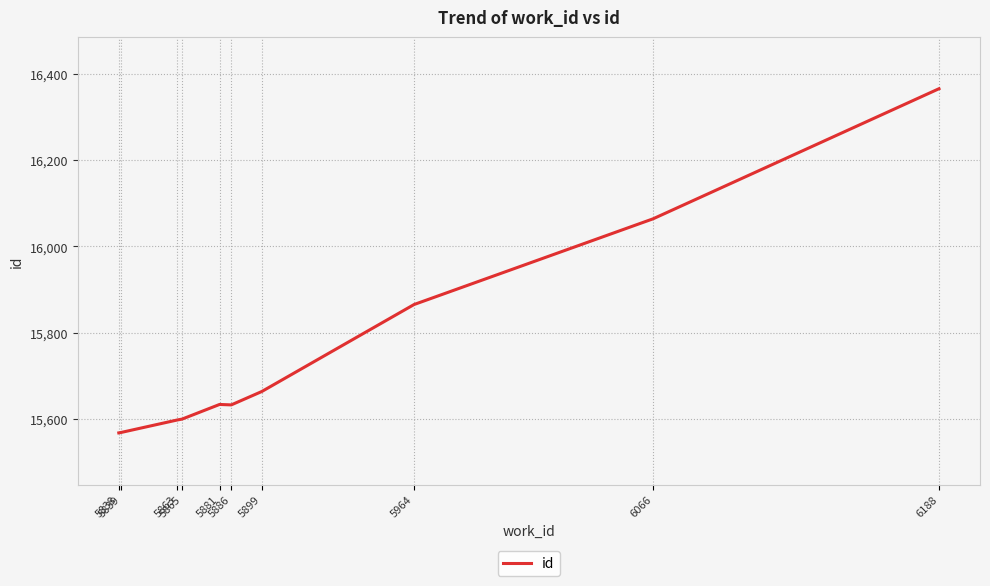

What is the minimum value shown in the chart?

15567